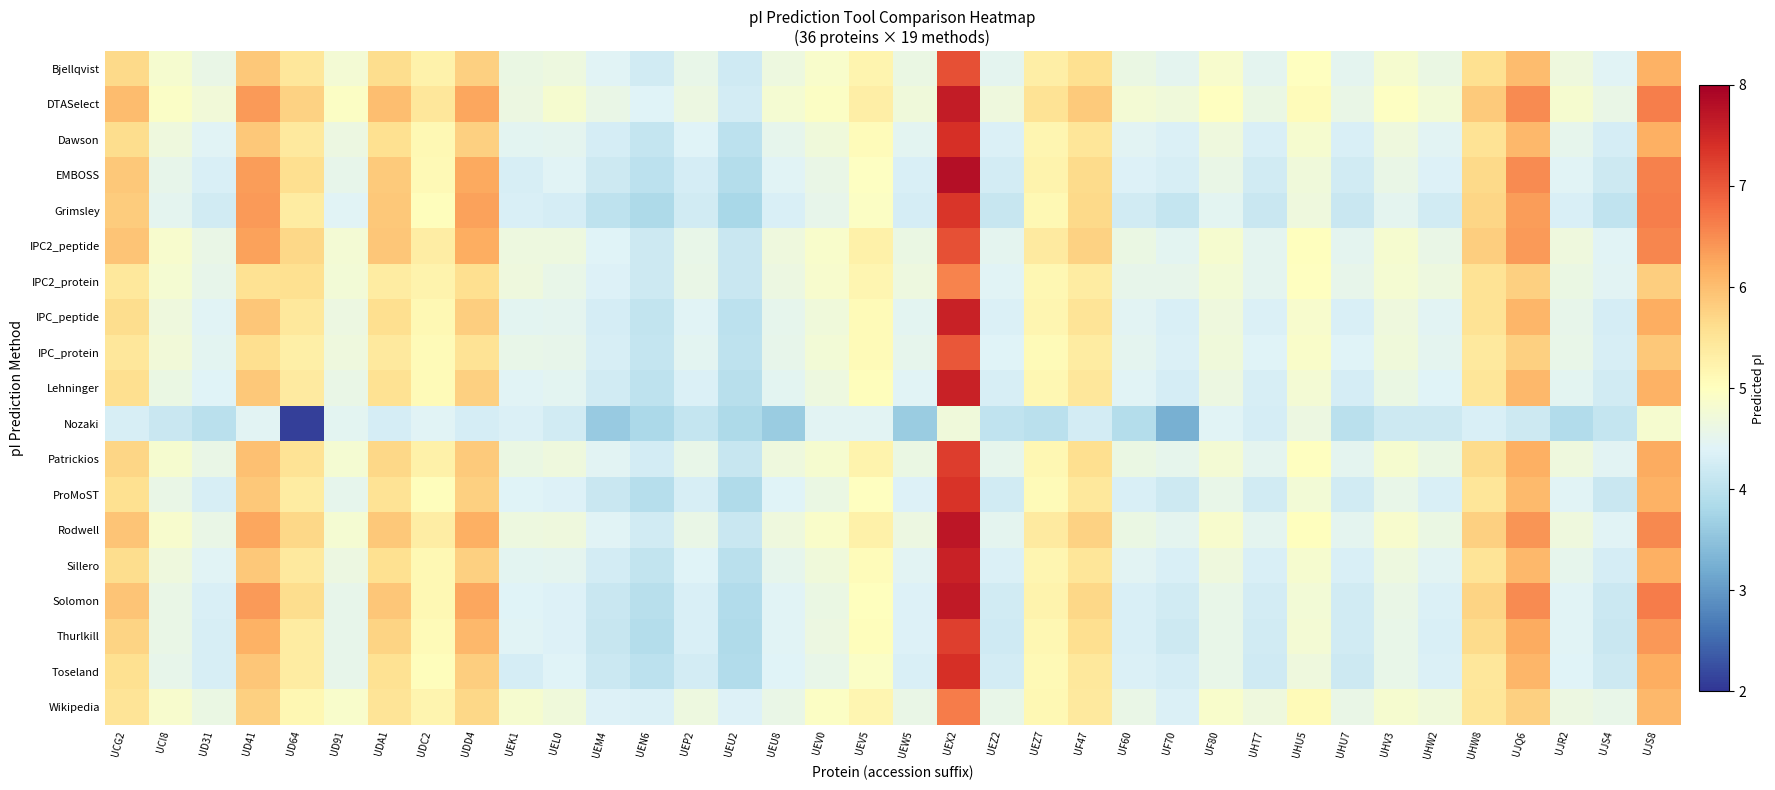

What is the spread (max minus min) of values at UEV5?

0.9